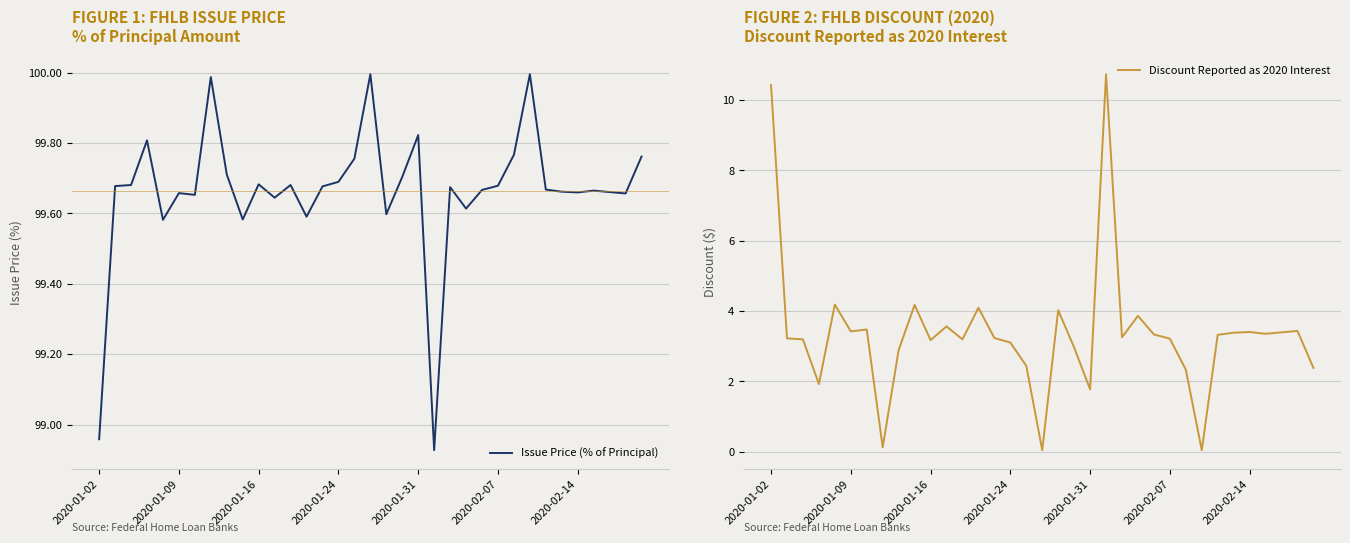

True or false: Discount Reported as 2020 Interest and Issue Price (% of Principal) cross at least once.

False